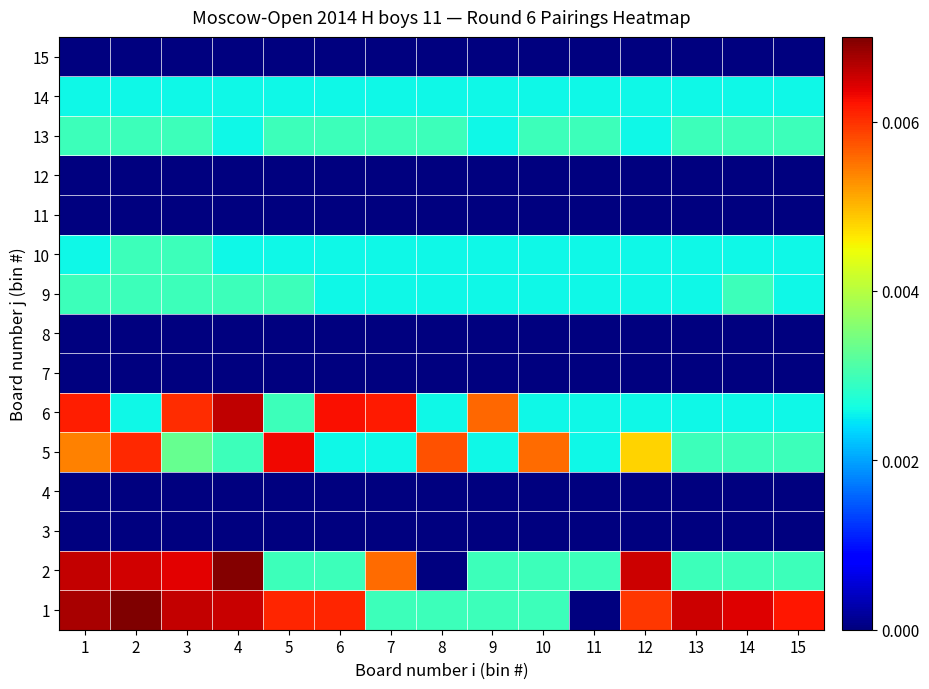

Which has a higher value, 4 or 2?

2